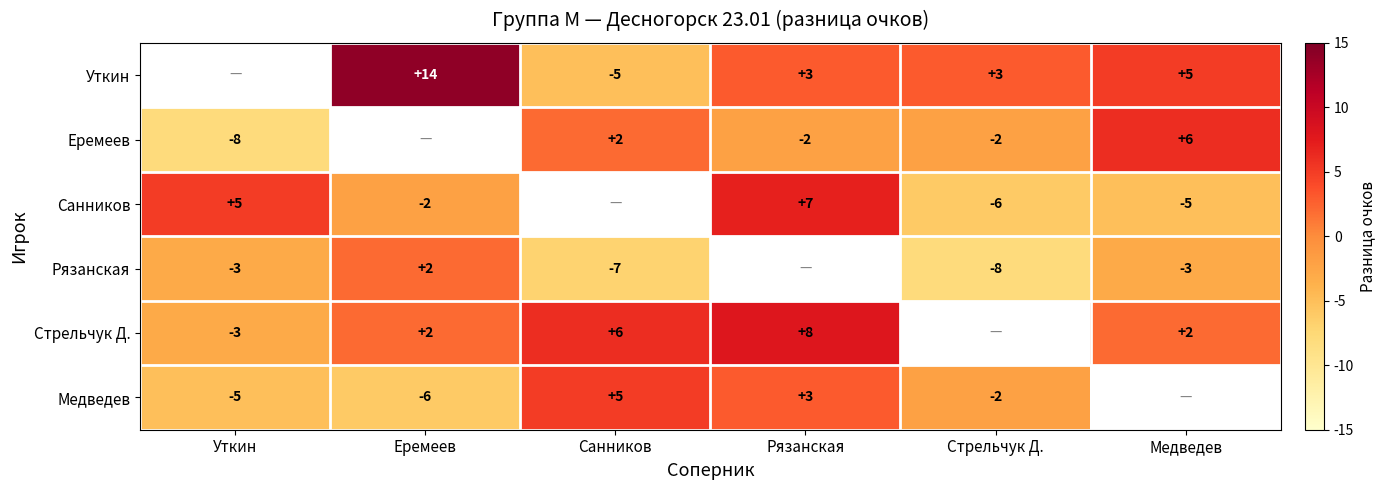

What is the sum of the Стрельчук Д. values at Санников and Рязанская?

14